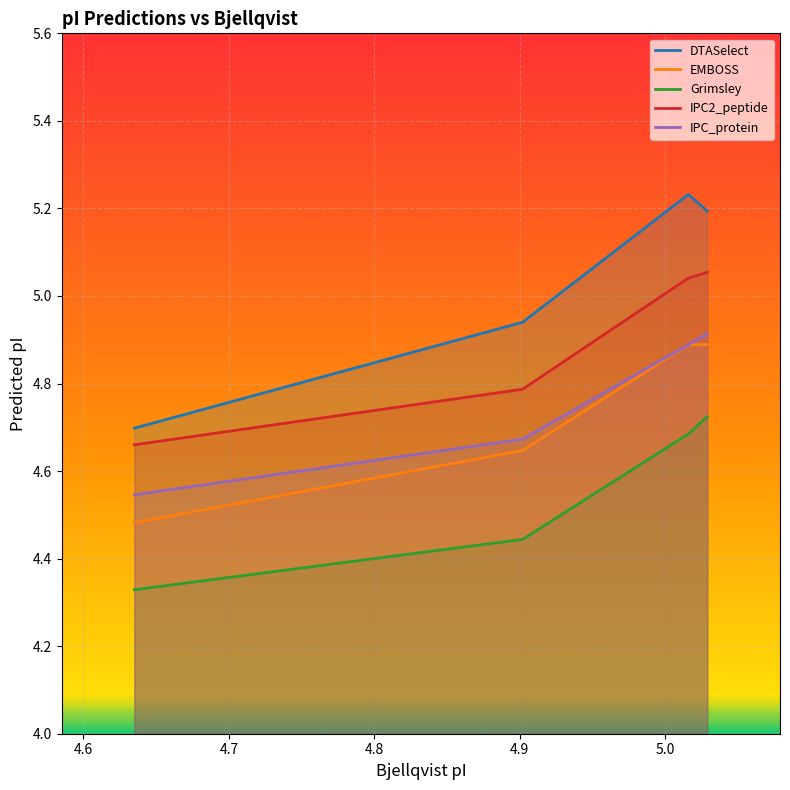

Which series has the largest total across all categories?

DTASelect